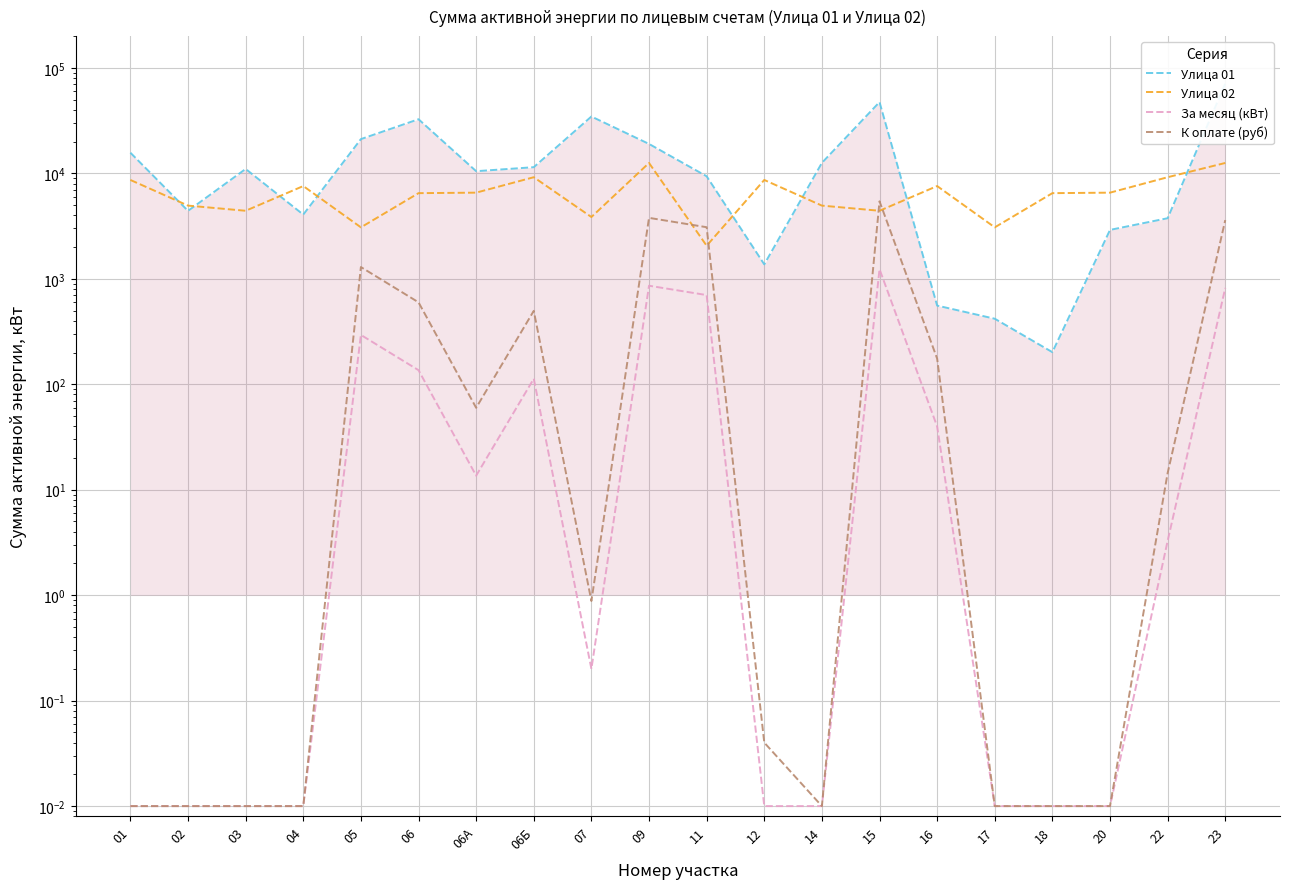

What is the sum of the За месяц (кВт) values at 14 and 23?

818.5